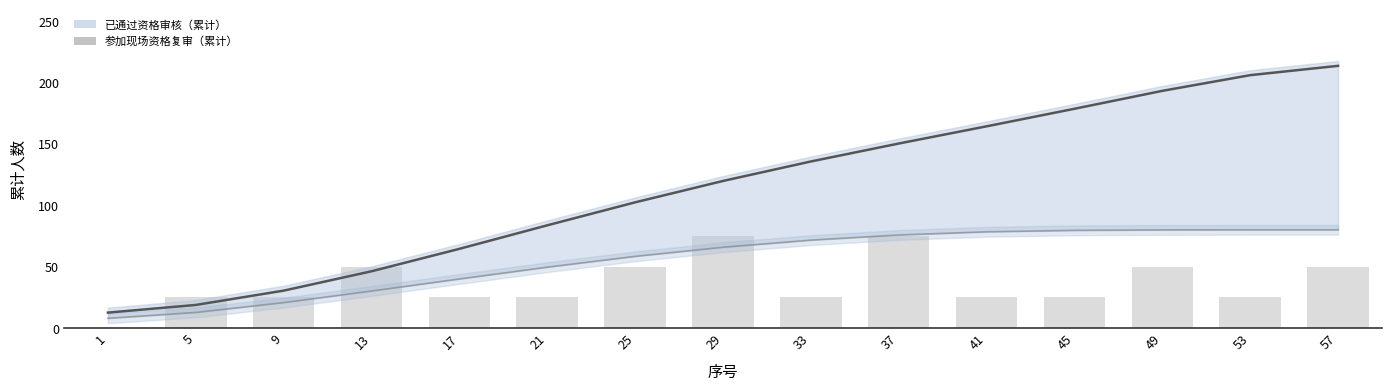

Does the chart contain any negative values?

No